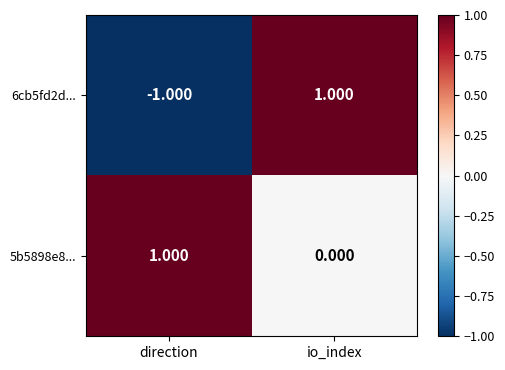

How many data points does each series have?

2